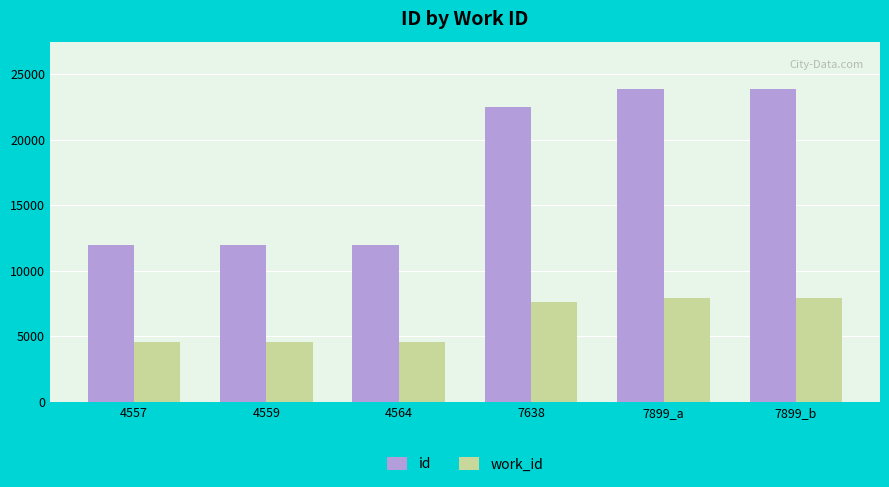

Which series has the largest range (max minus min)?

id